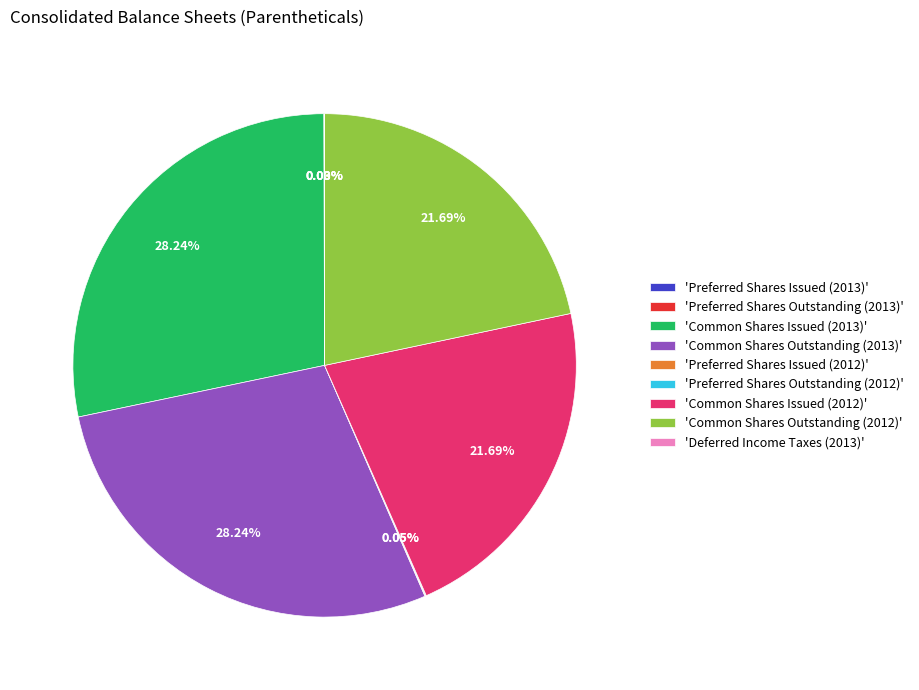

Is there any slice that represents more than half of the pie?

No